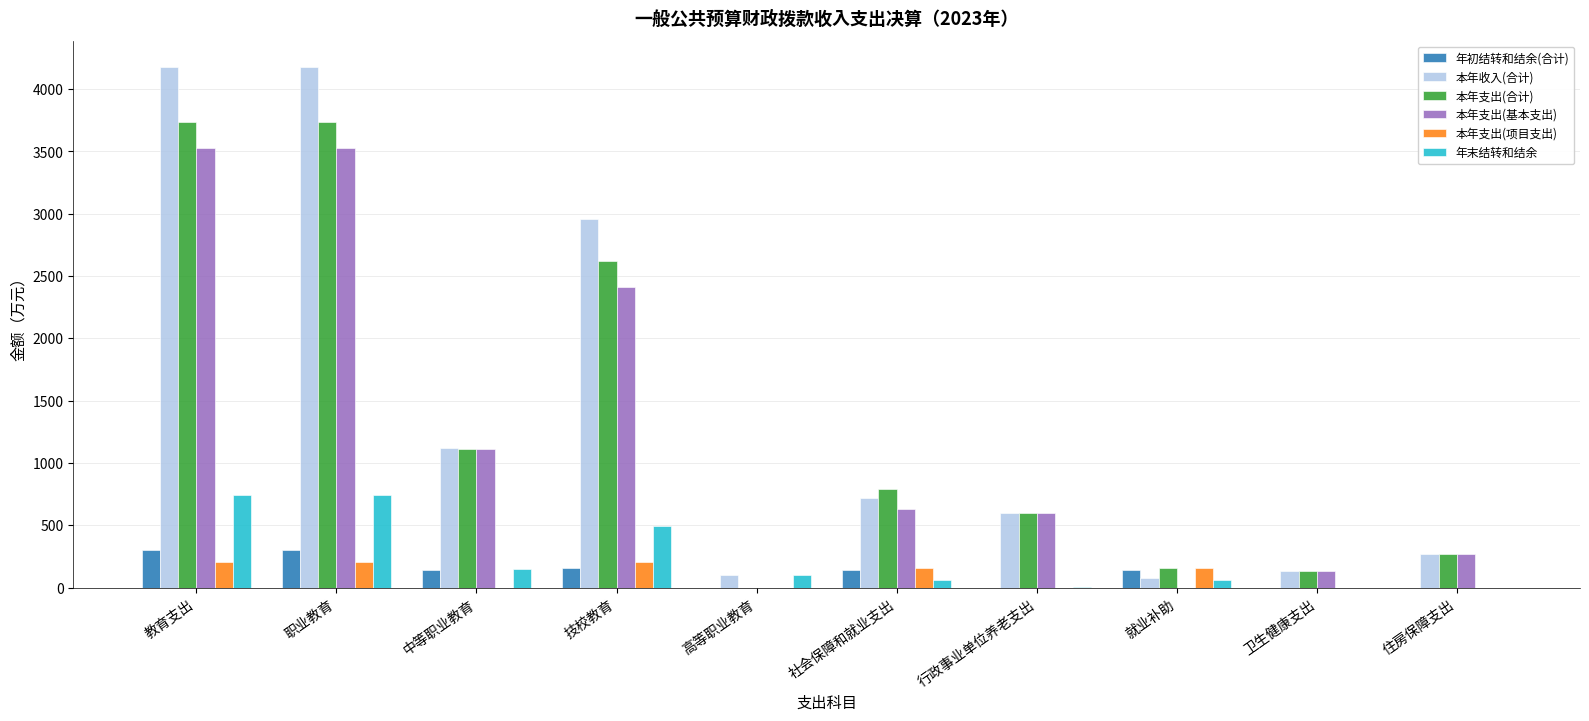

What are all the series names shown in the legend?

年初结转和结余(合计), 本年收入(合计), 本年支出(合计), 本年支出(基本支出), 本年支出(项目支出), 年末结转和结余